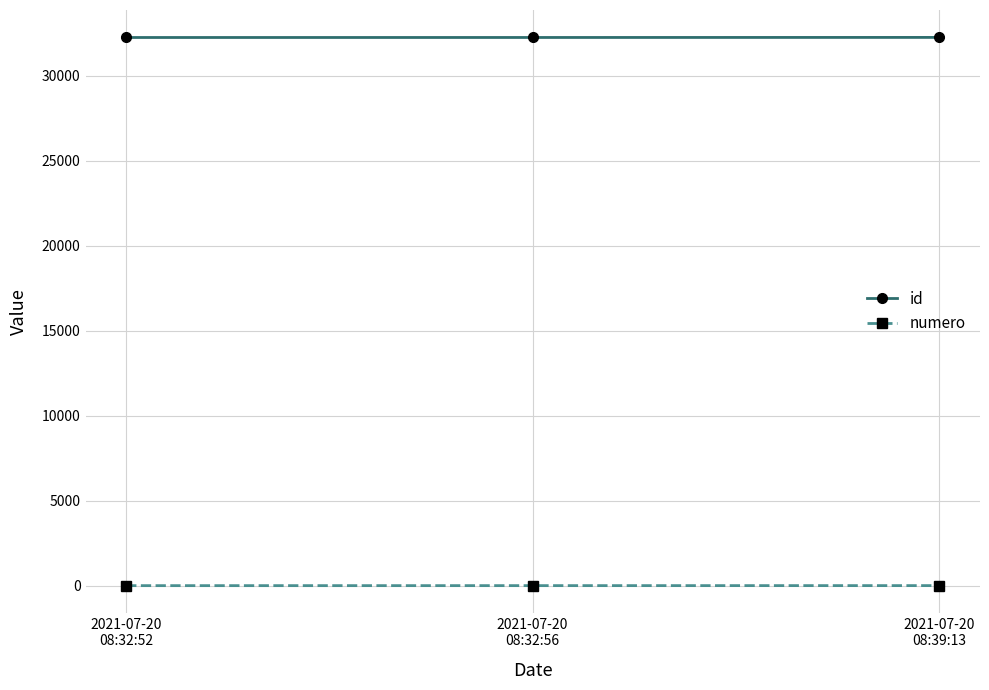

At how many categories does at least one series exceed 10191?

3